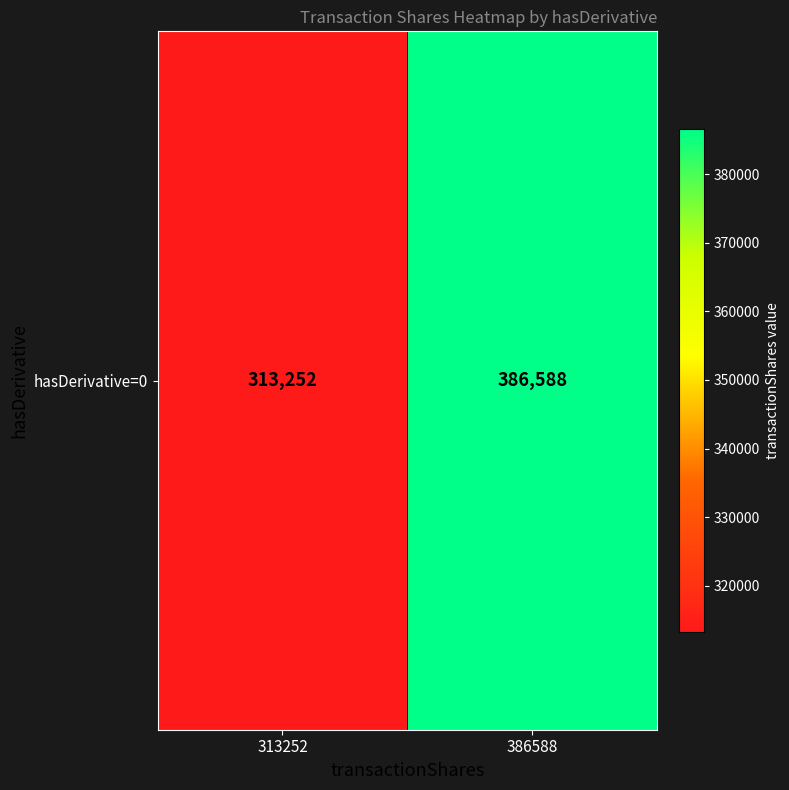

How many distinct data groups are displayed?

1